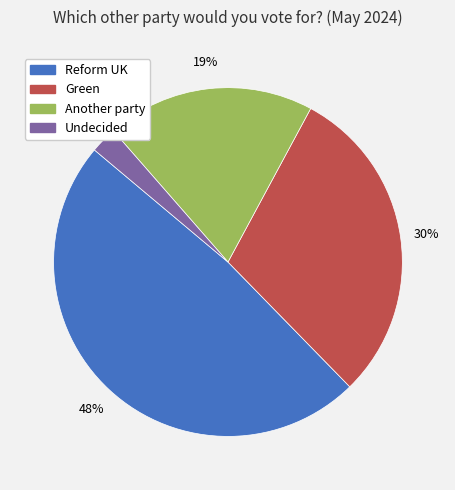

Combined, do Green and Reform UK account for over 50%?

Yes